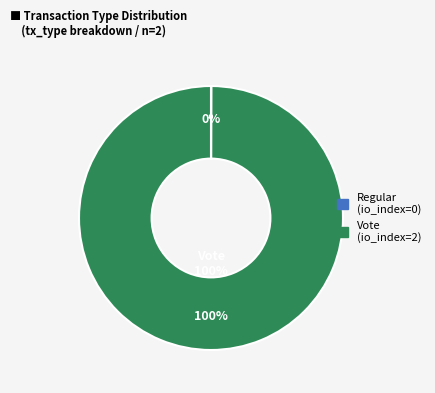

Is there any slice that represents more than half of the pie?

Yes